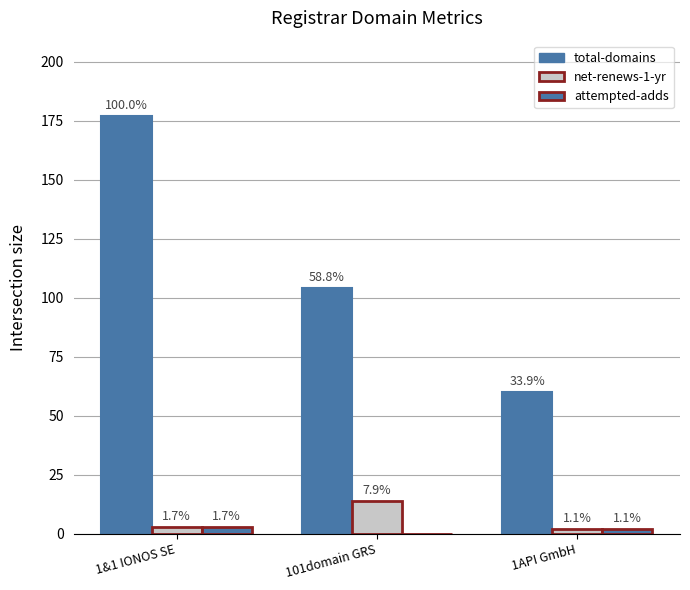

Does the chart contain stacked bars?

No